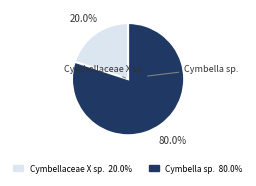

What percentage is the Cymbellaceae X sp. slice, to the nearest percent?

20%